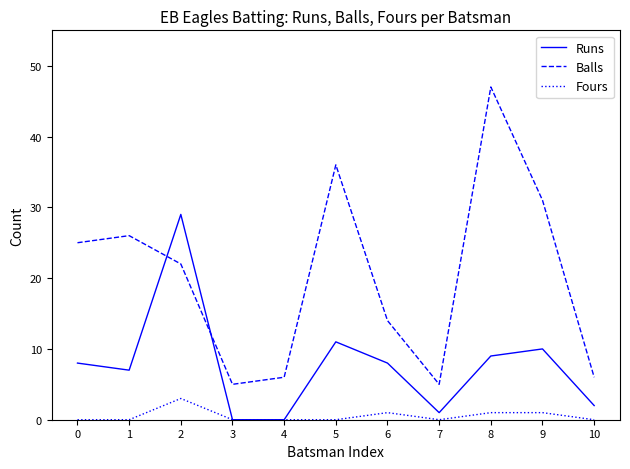

True or false: Balls and Fours cross at least once.

False